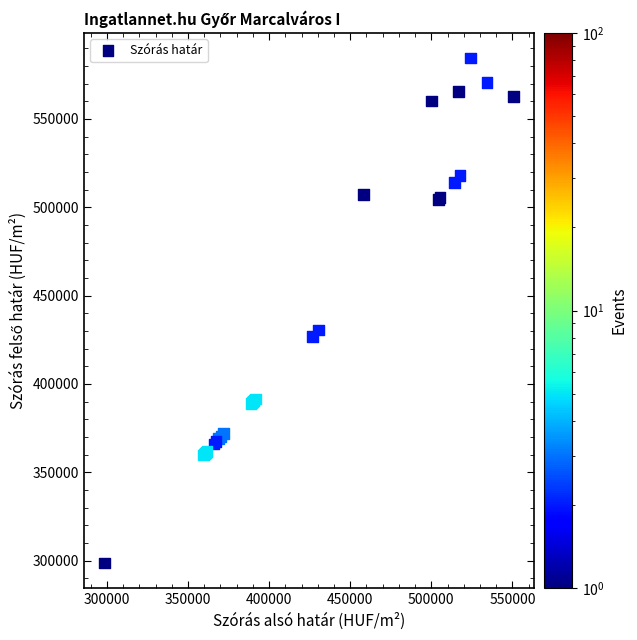

What Y value in the scatter plot is closest to 441490?

430494